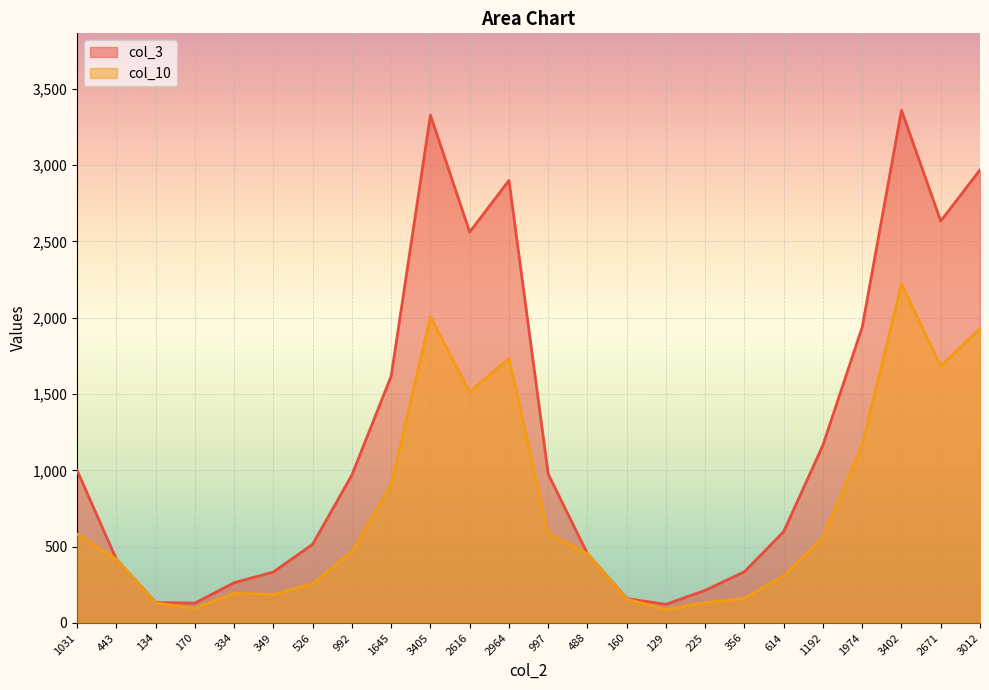

At which label is col_10 closest to 1156?

1974